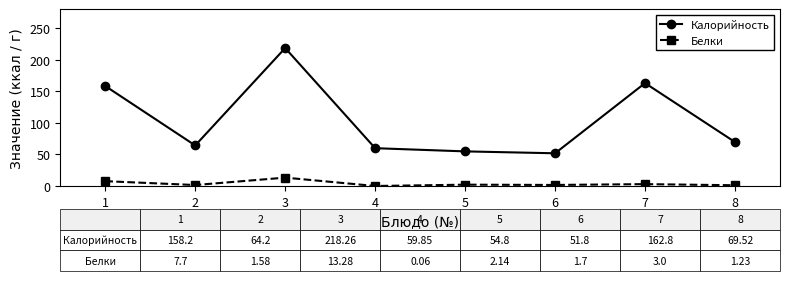

What is the maximum value shown in the chart?

218.3